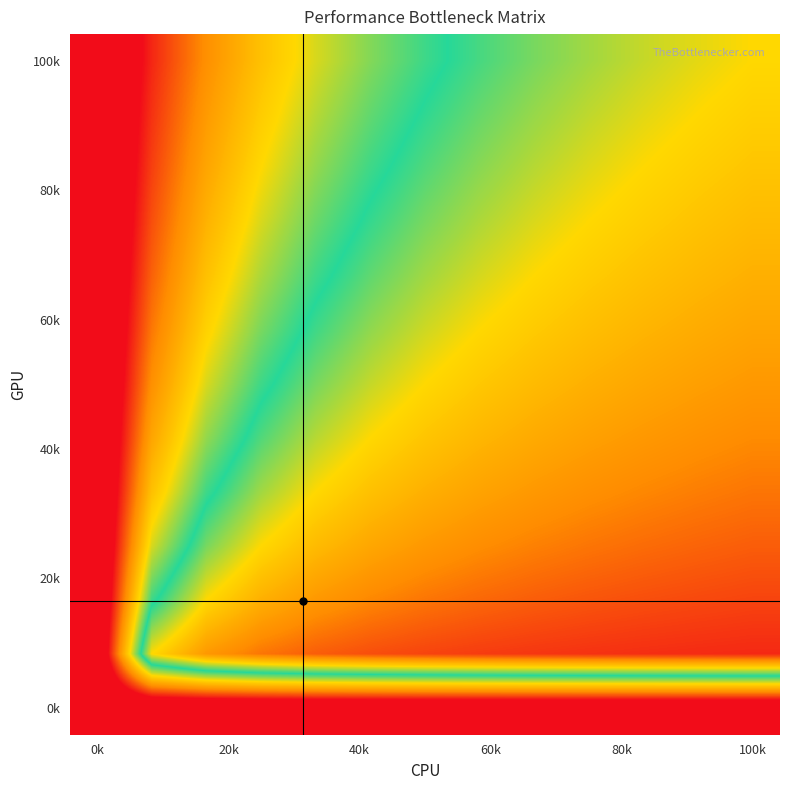

Count the number of data series in this chart.

13